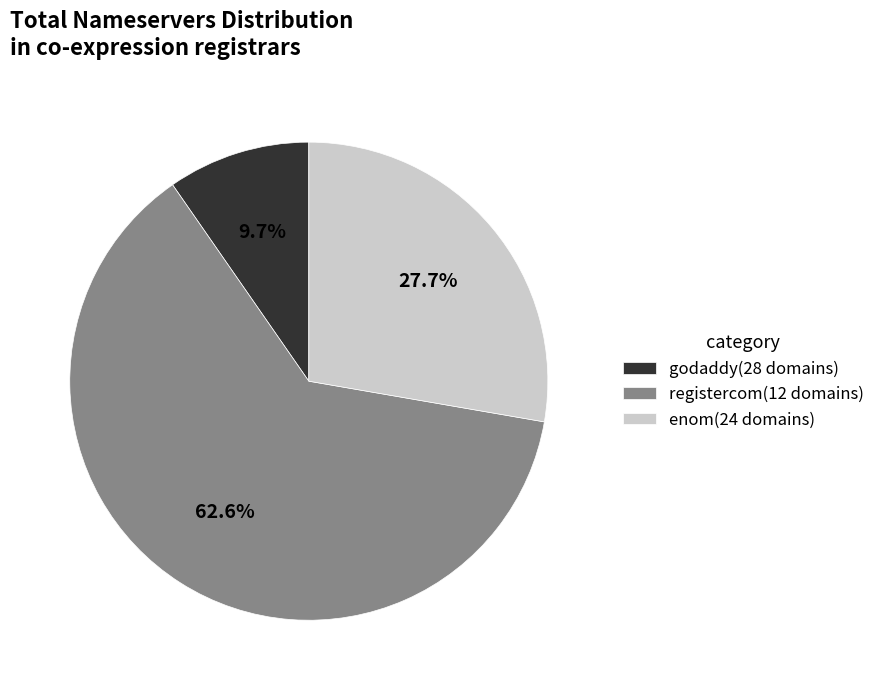

Count the number of slices in the pie.

3